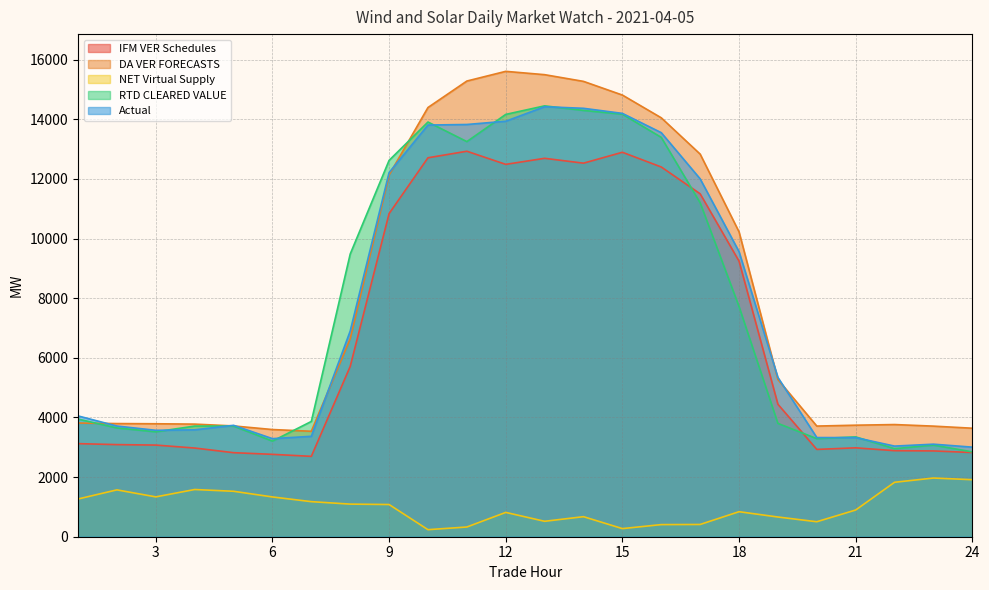

Rank the categories by IFM VER Schedules value from highest to lowest.

11, 15, 10, 13, 14, 12, 16, 17, 9, 18, 8, 19, 1, 2, 3, 21, 4, 20, 22, 23, 24, 5, 6, 7